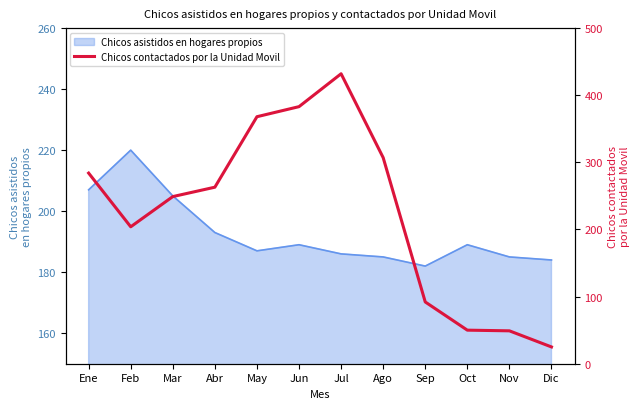

At which category does the chart reach its minimum across all series?

Dic